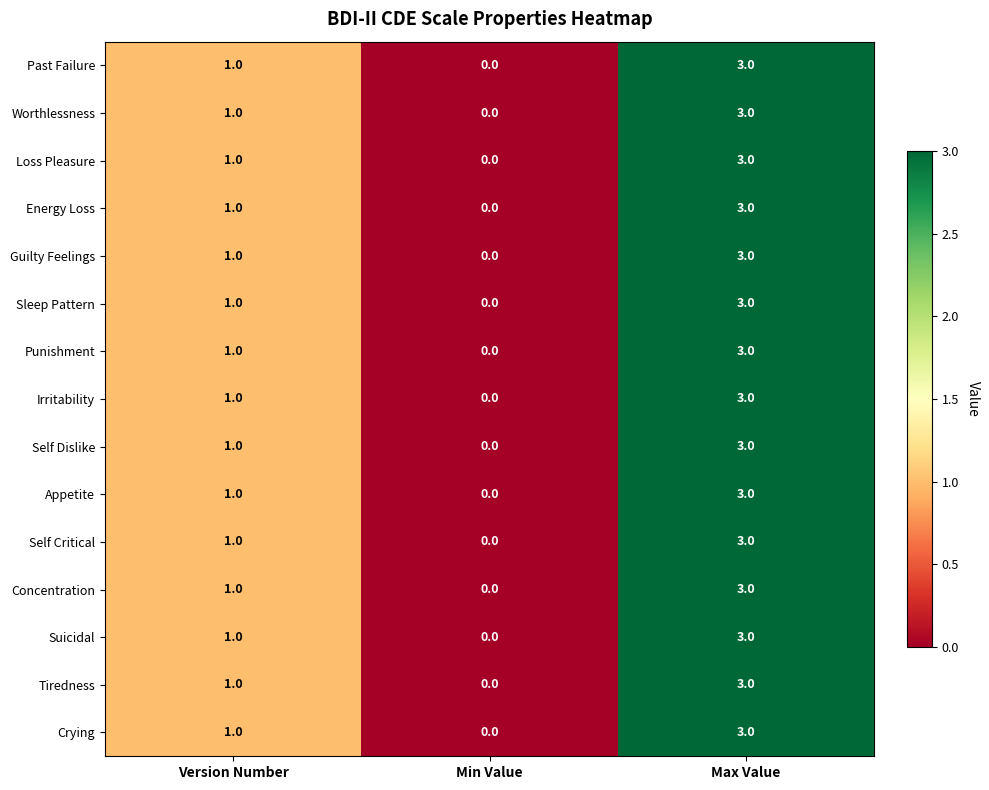

What is the maximum value for Self Critical?

3